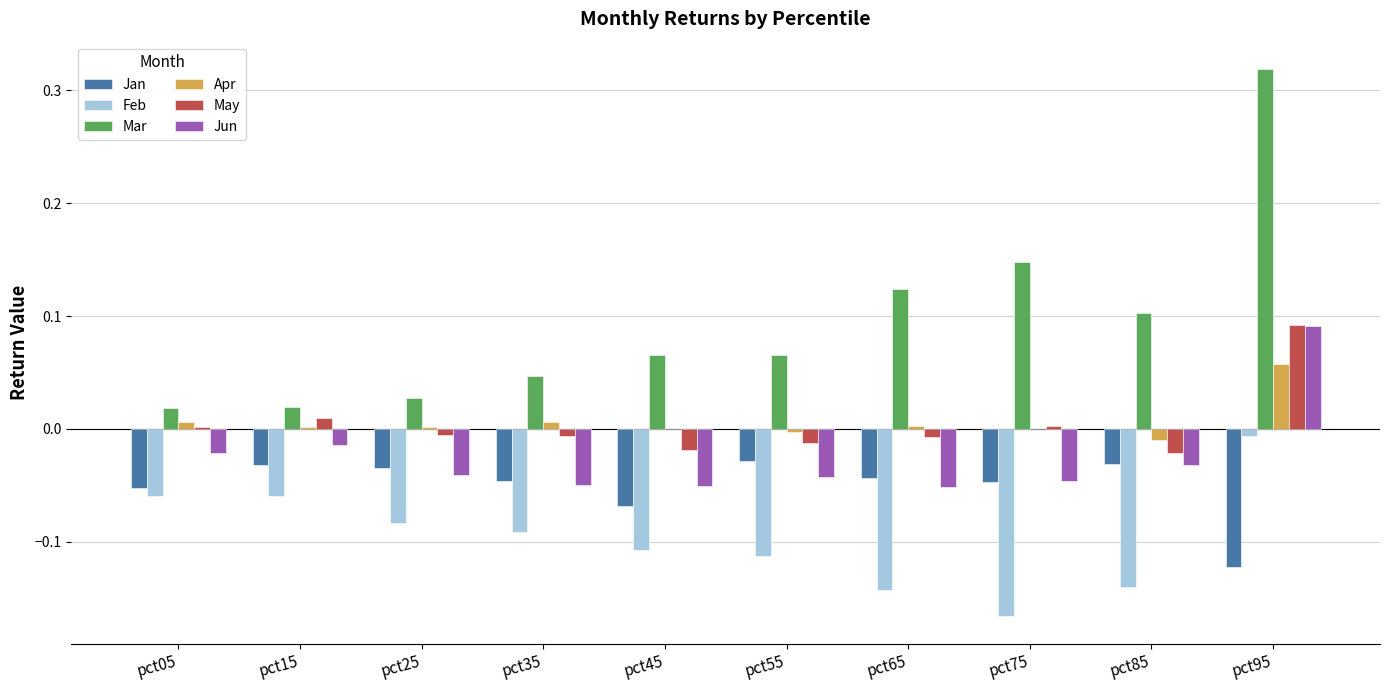

At which label does Mar reach its peak?

pct95